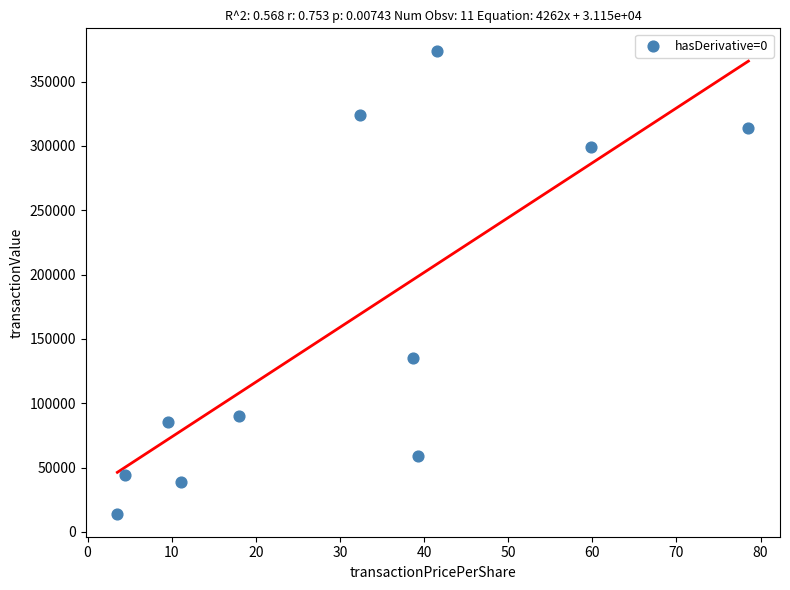

What is the range of Y values (max minus min)?

359331